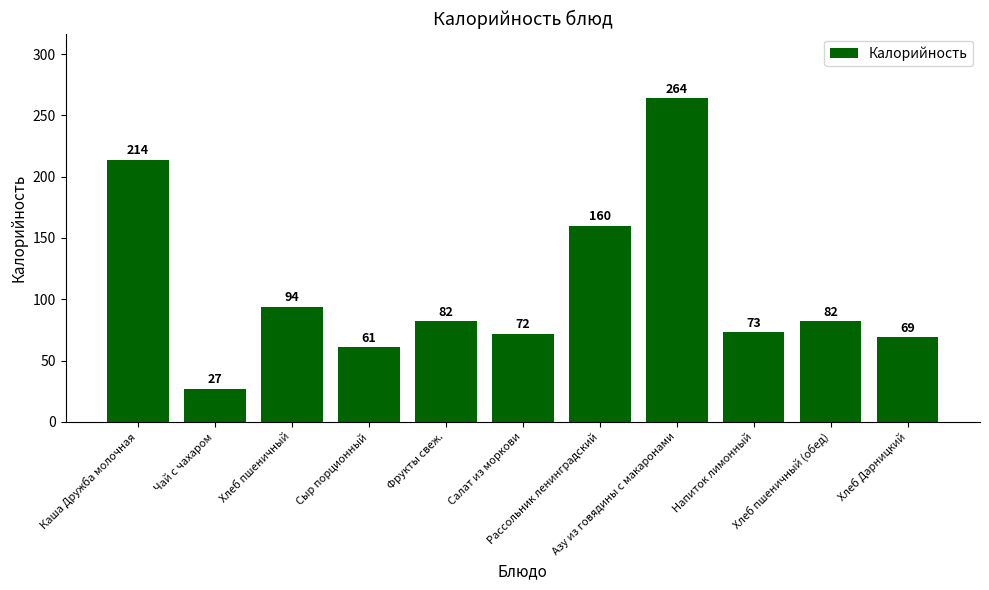

What is the change in value from Чай с чахаром to Напиток лимонный?

+46